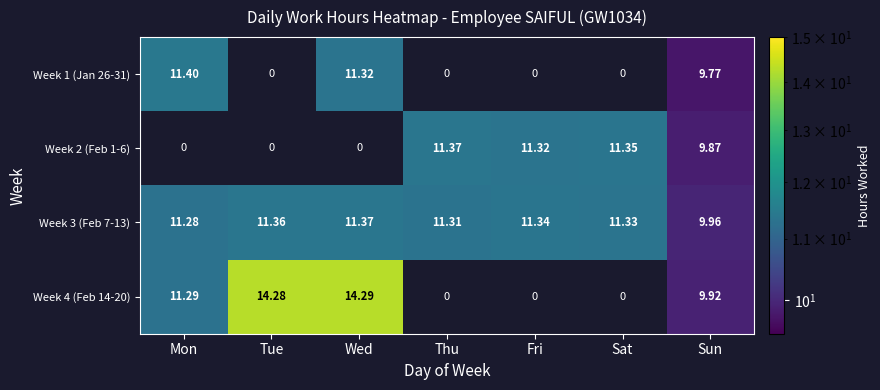

List the labels in order of Week 3 (Feb 7-13) value, smallest first.

Sun, Mon, Thu, Sat, Fri, Tue, Wed